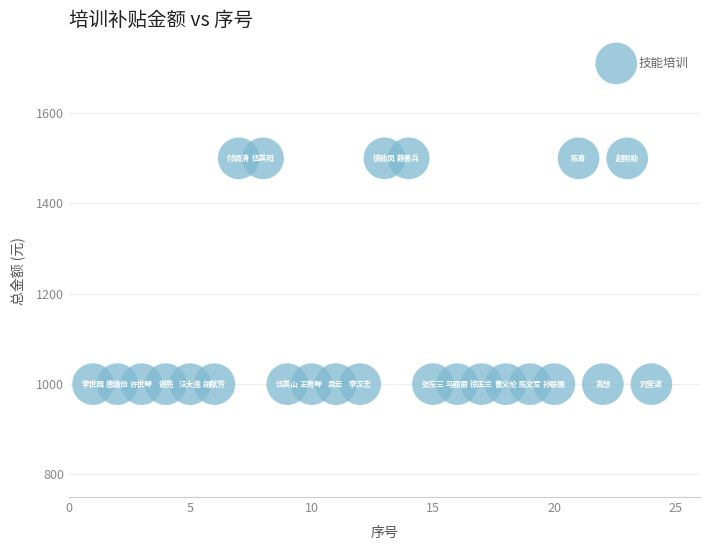

What is the range of Y values (max minus min)?

500